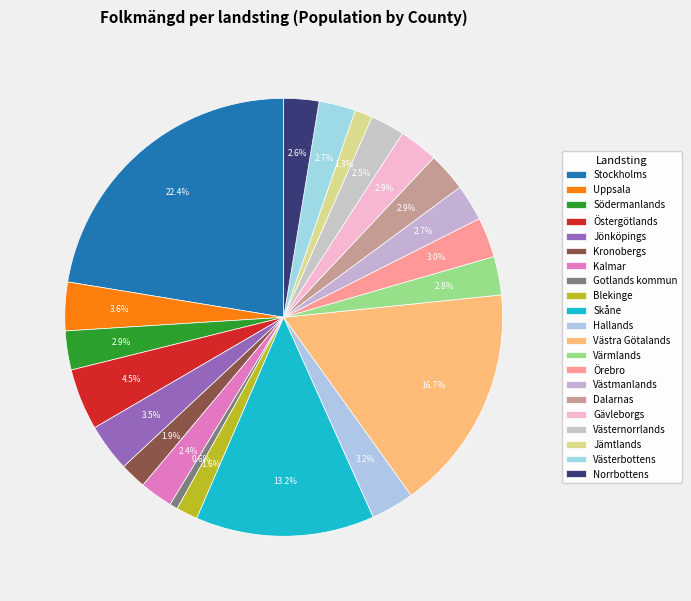

True or false: Blekinge accounts for 2% of the total.

True